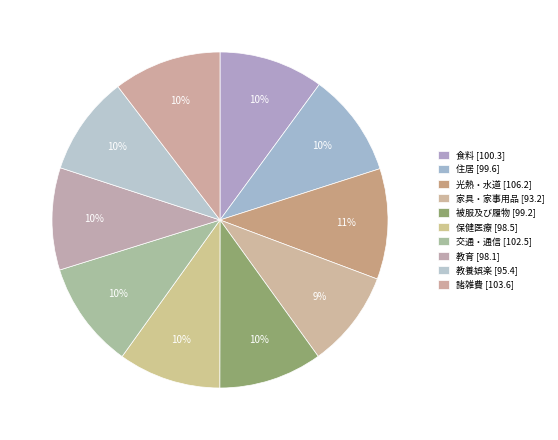

Count the number of slices in the pie.

10